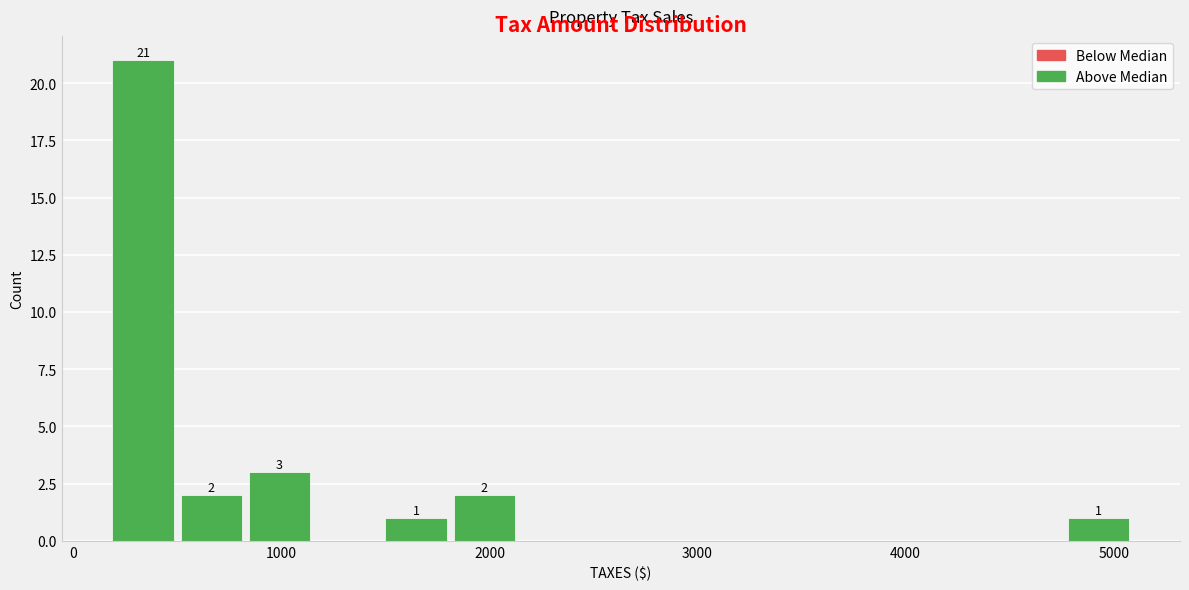

Read against the x-axis, roughly where is the centre of the tallest bar?

300